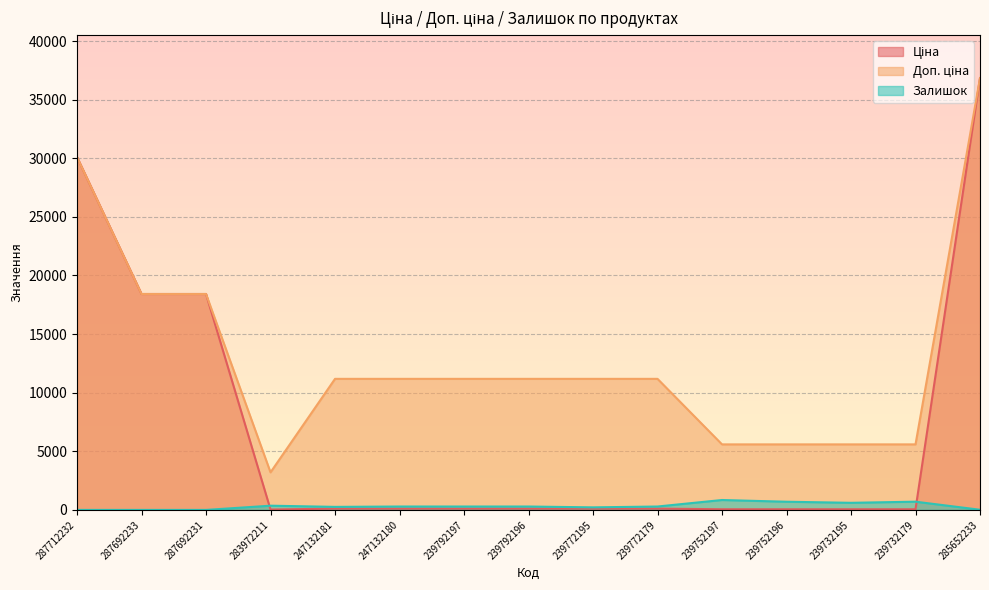

What position from the right is 287712232?

15